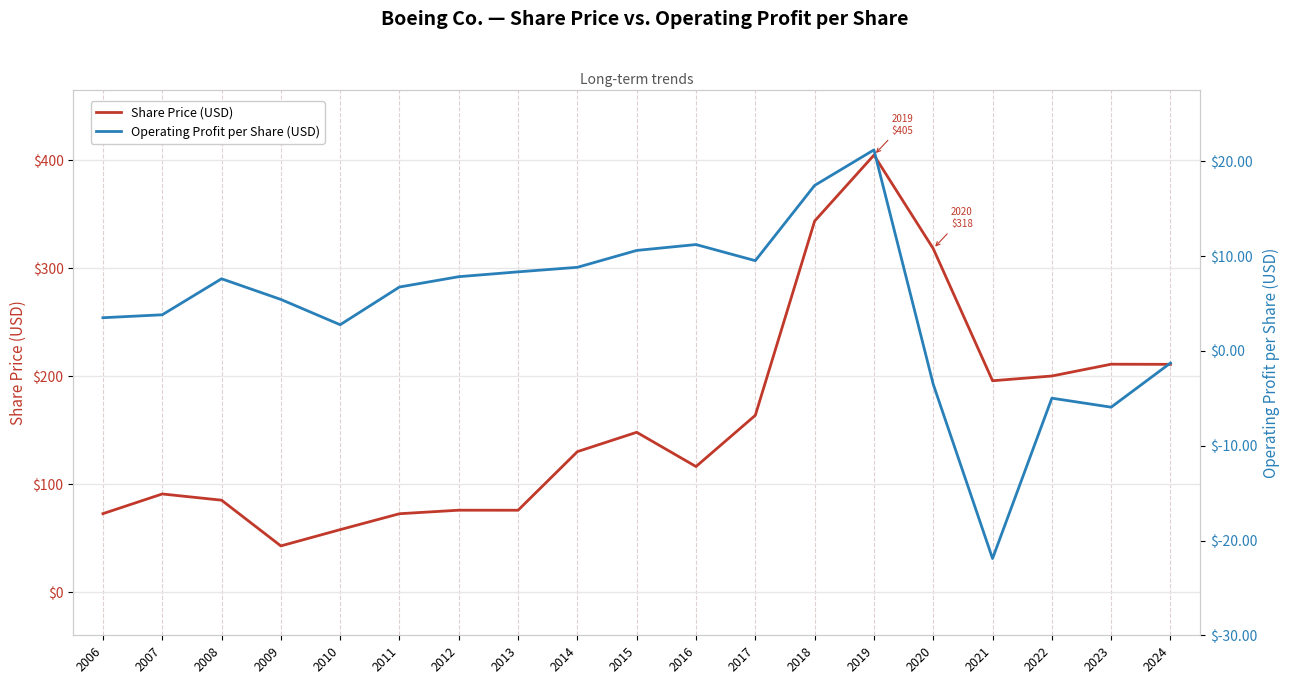

The value of Share Price (USD) at 2023 is 211.2. True or false?

True